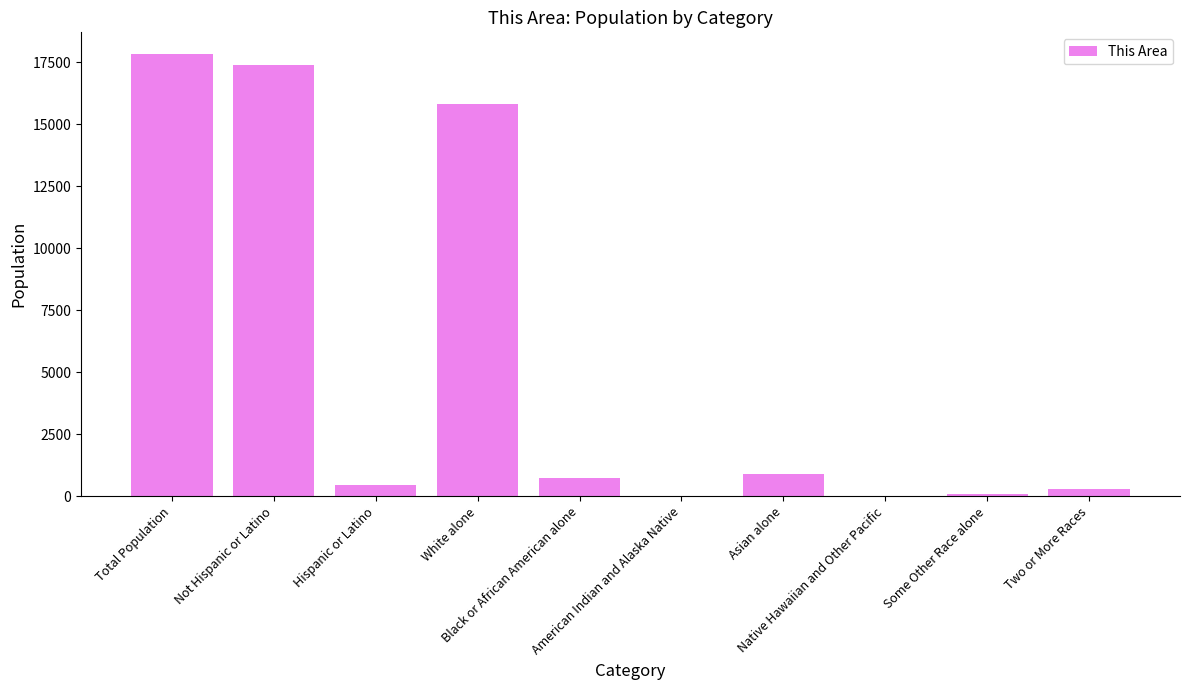

What is the sum of all values?

53427